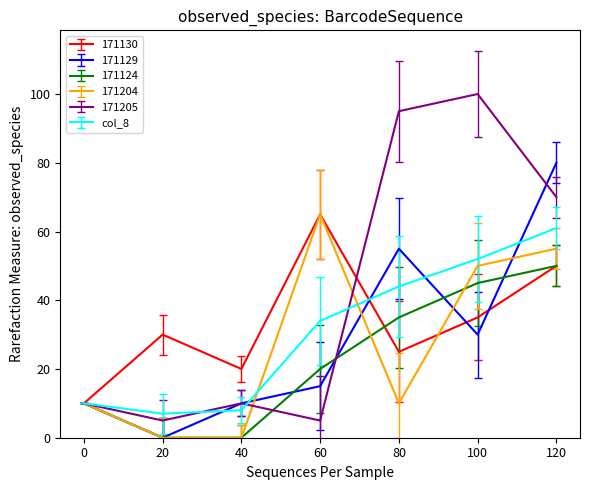

At which label is 171130 closest to 37?

100